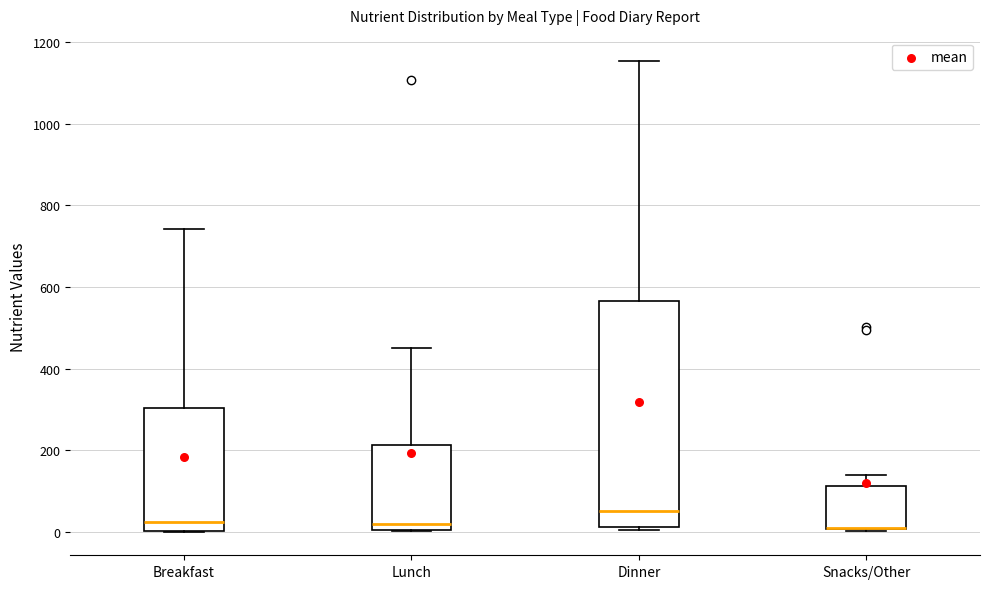

Reading left to right, read every box against the y-axis: the position of its median line, the range the box covers, and the ends of its whiskers. The values are not printed on the chart, so give them approximately, as read against the axis.

Breakfast: median 20, box 0 to 300, whiskers 0 to 740
Lunch: median 20, box 0 to 220, whiskers 0 to 460
Dinner: median 60, box 20 to 560, whiskers 0 to 1160
Snacks/Other: median 0 (drawn on the box's lower edge), box 0 to 120, whiskers 0 to 140